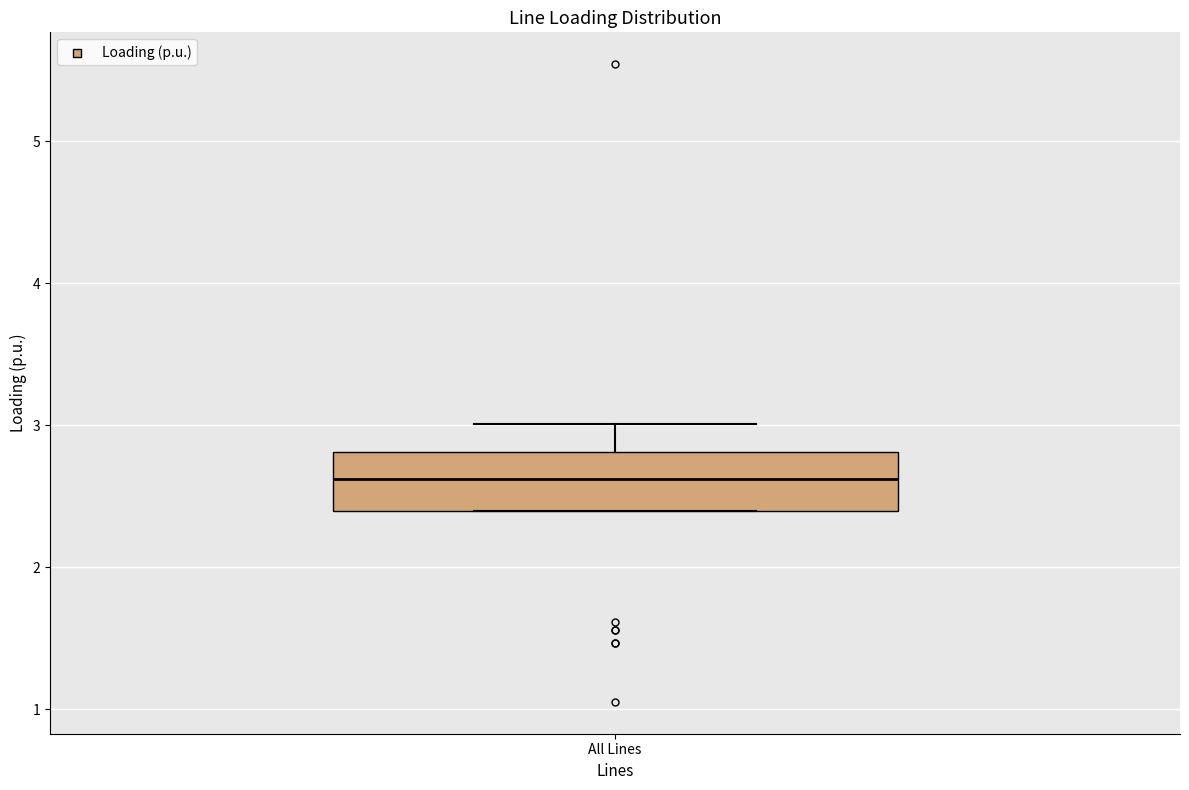

Read this box plot against the y-axis: the position of the median line, the range covered by the box, and the ends of both whiskers. The values are not printed on the chart, so give them approximately, as read against the axis.

median 2.6, box 2.4 to 2.8, whiskers 2.4 to 3.0